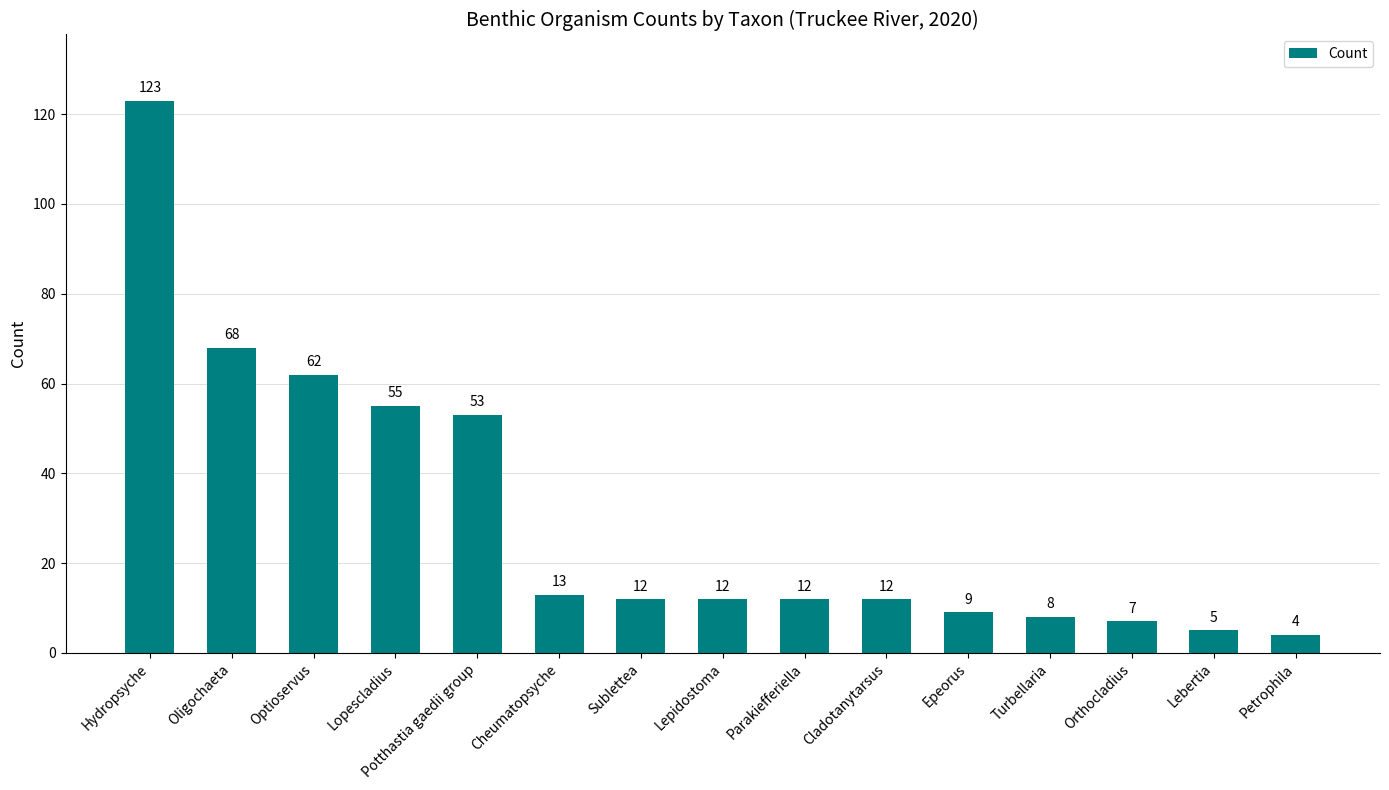

At which label does the data first exceed 12?

Hydropsyche